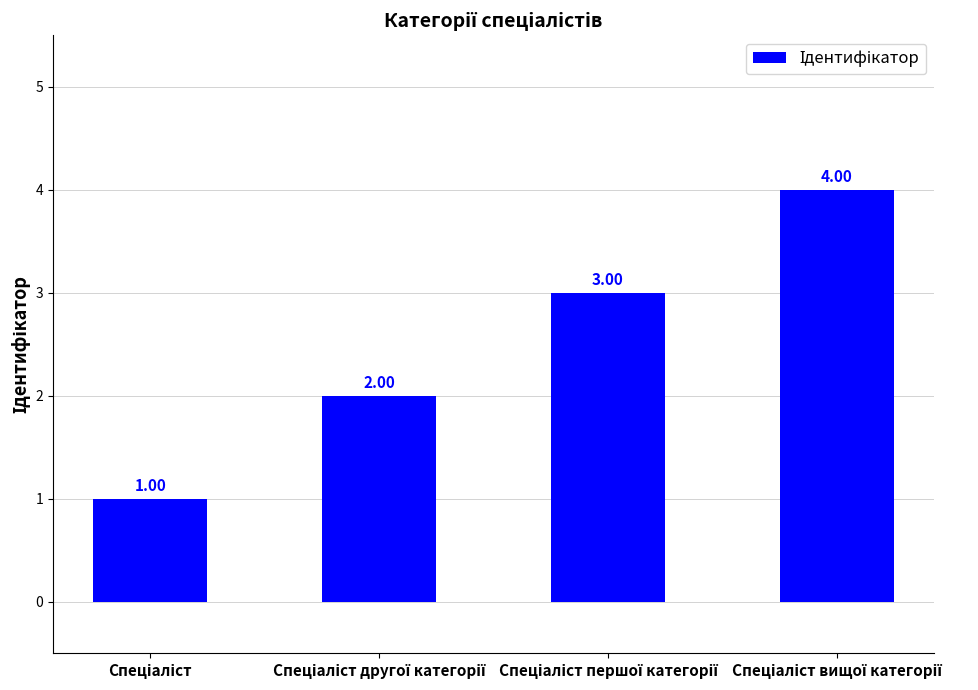

Count the values in the range 2 to 4.

3